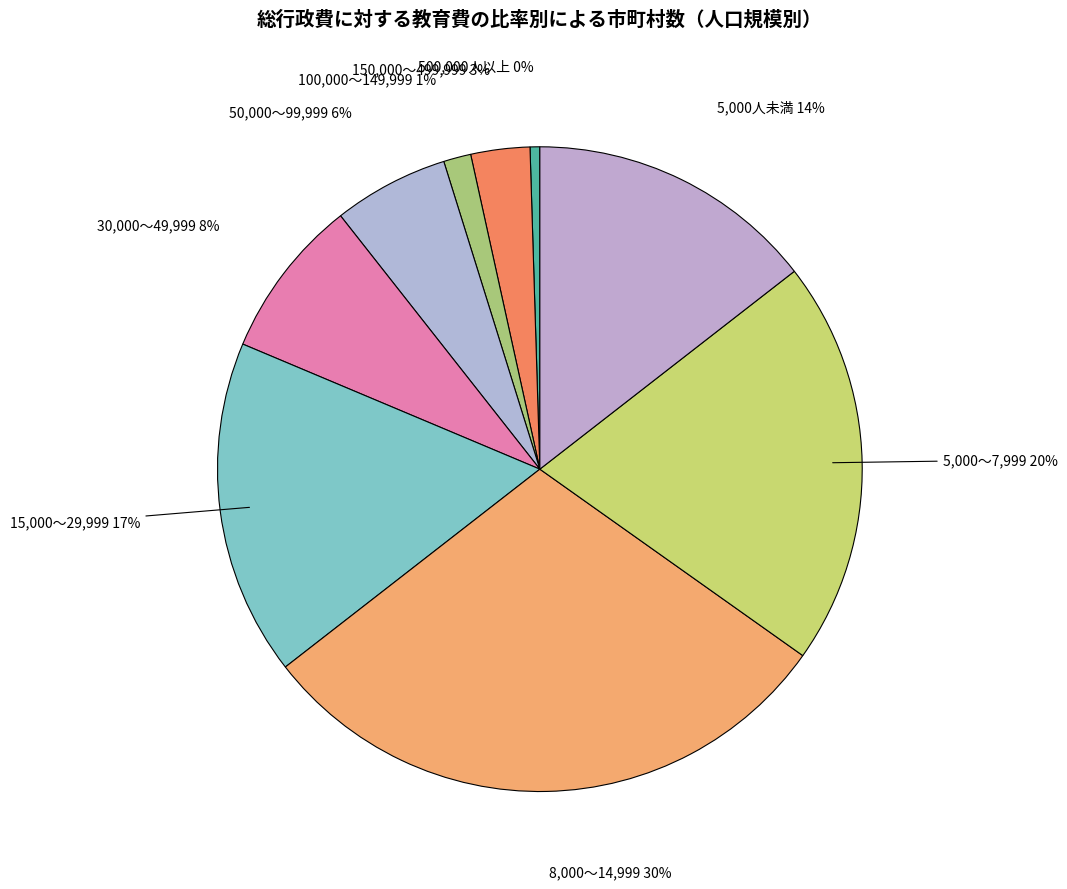

True or false: 5,000人未満 accounts for 25% of the total.

False